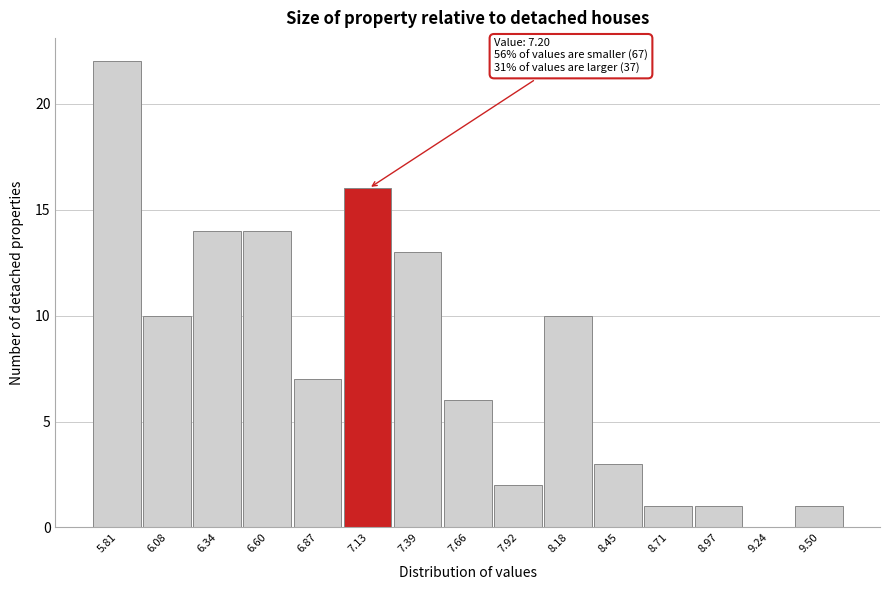

Over which range of the x-axis is the bar tallest?

5.70 to 5.95